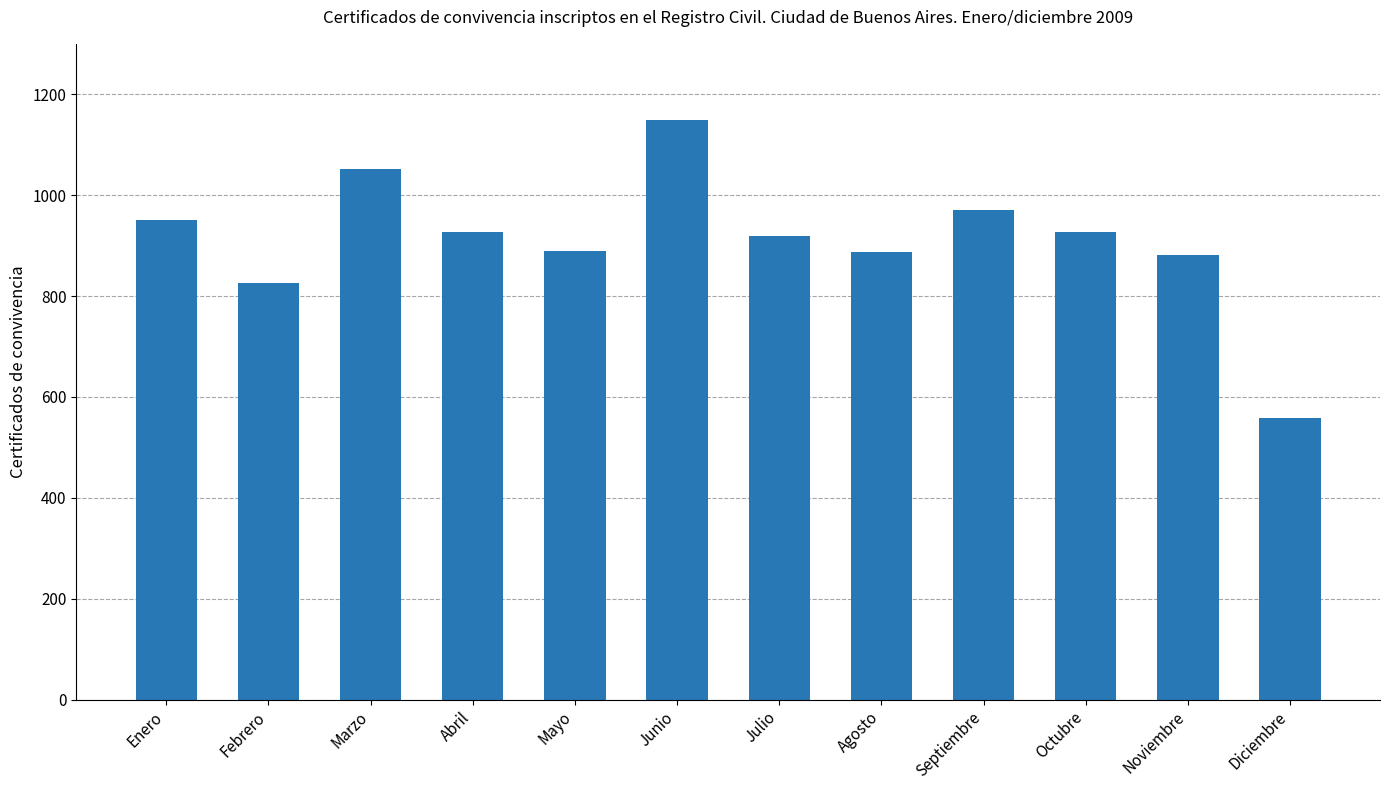

The chart shows a value of 882 at Noviembre. True or false?

True